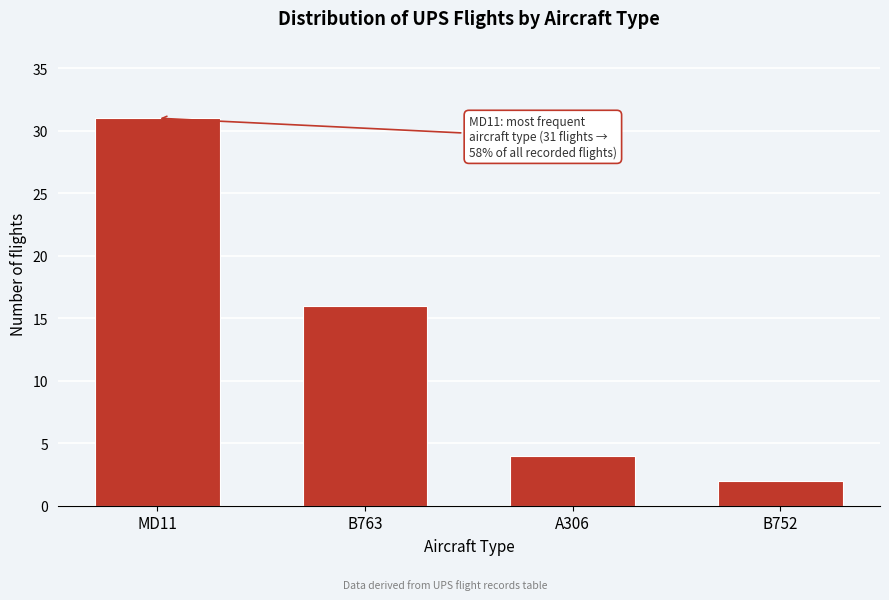

Reading left to right, what are all the values shown in this chart?

31	16	4	2